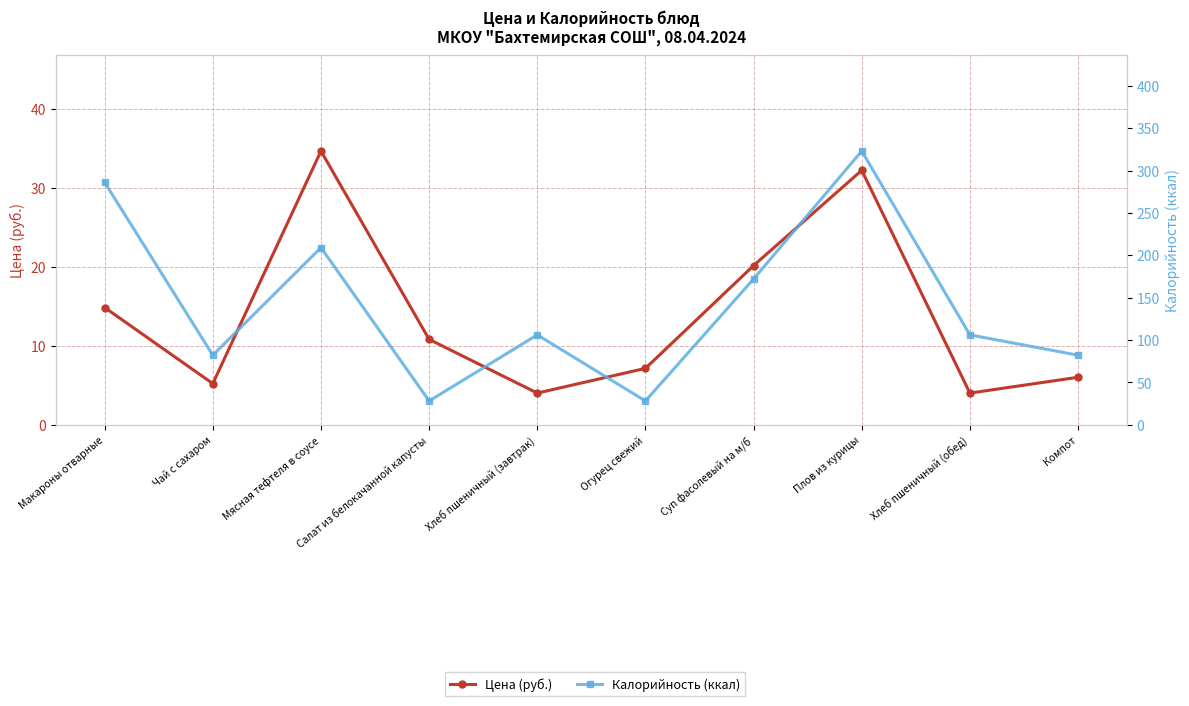

At Компот, list the series in order from largest to smallest.

Калорийность (ккал), Цена (руб.)